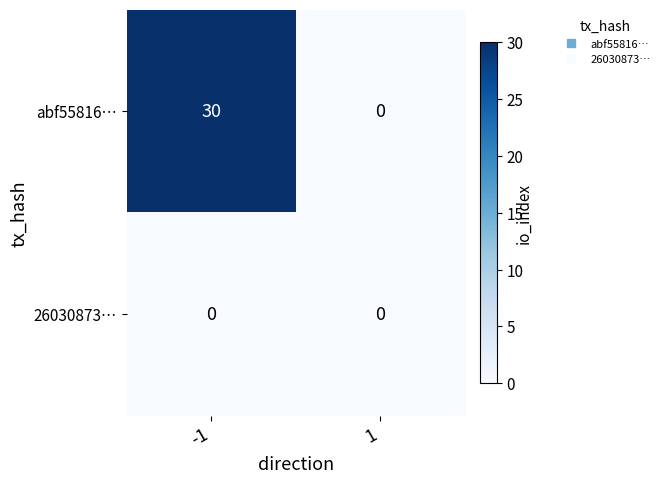

Rank the series by their average value, from lowest to highest.

26030873…, abf55816…